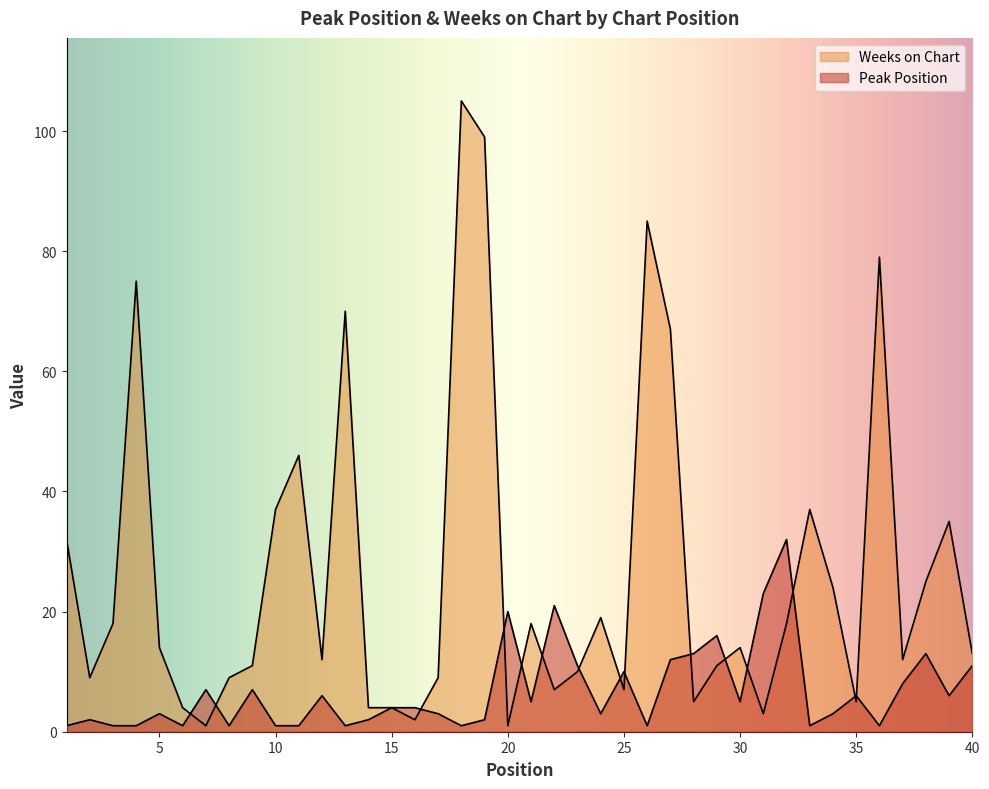

In Peak Position, how many points are lower than both neighbors (excluding endpoints)?

11